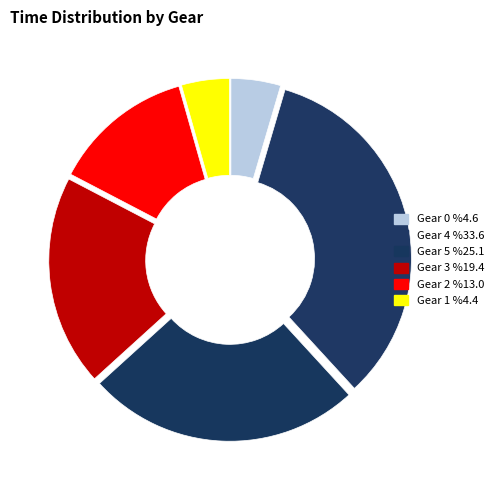

Count the number of slices in the pie.

6